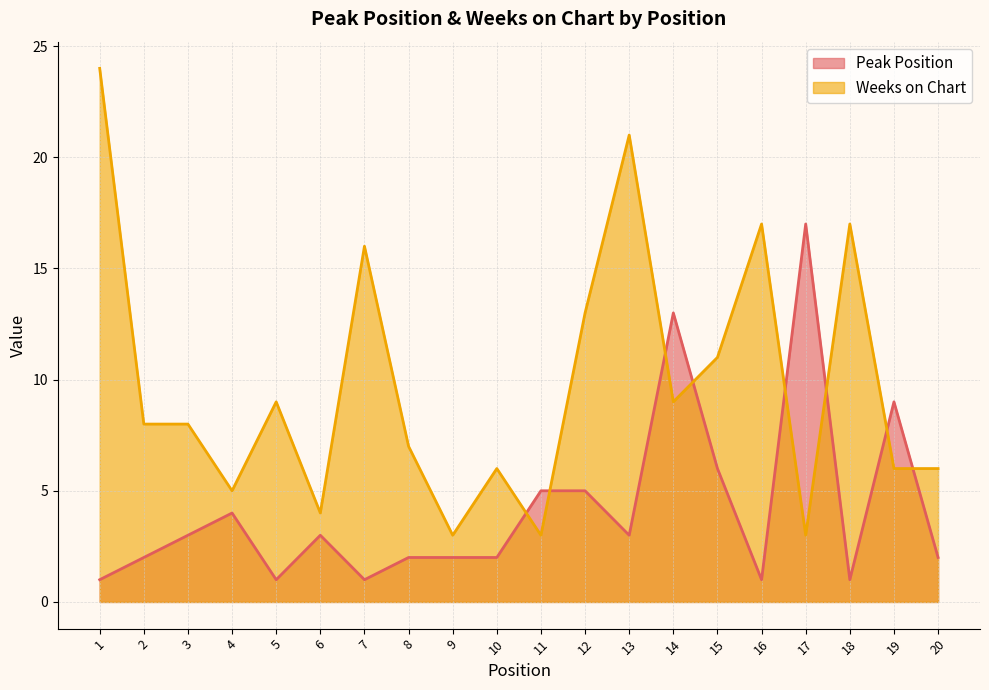

The value of Weeks on Chart at 2 is 11. True or false?

False